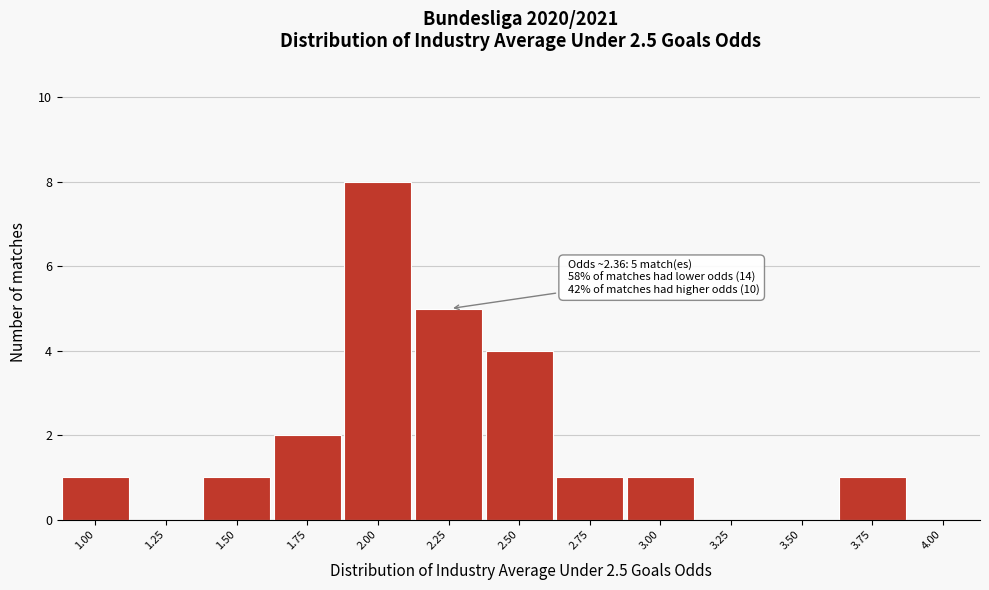

Reading left to right, list all the values displayed in this chart.

1.00=1	1.25=0	1.50=1	1.75=2	2.00=8	2.25=5	2.50=4	2.75=1	3.00=1	3.25=0	3.50=0	3.75=1	4.00=0